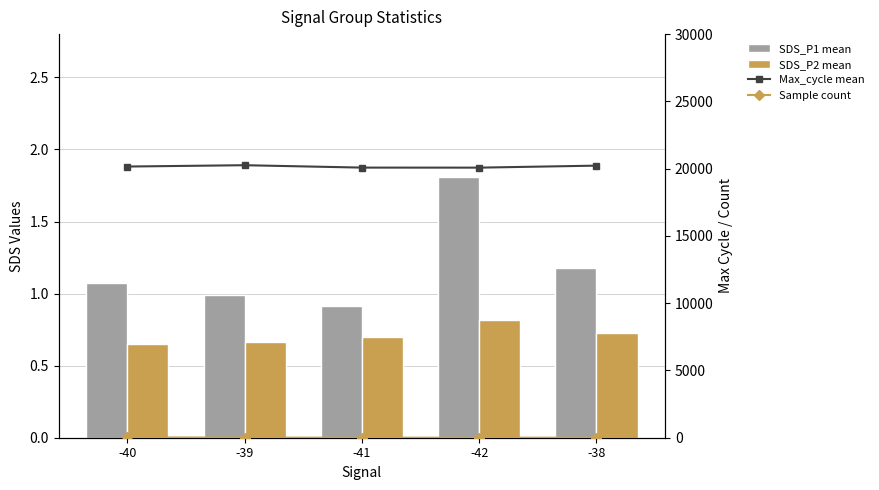

What is the smallest value displayed?

0.7